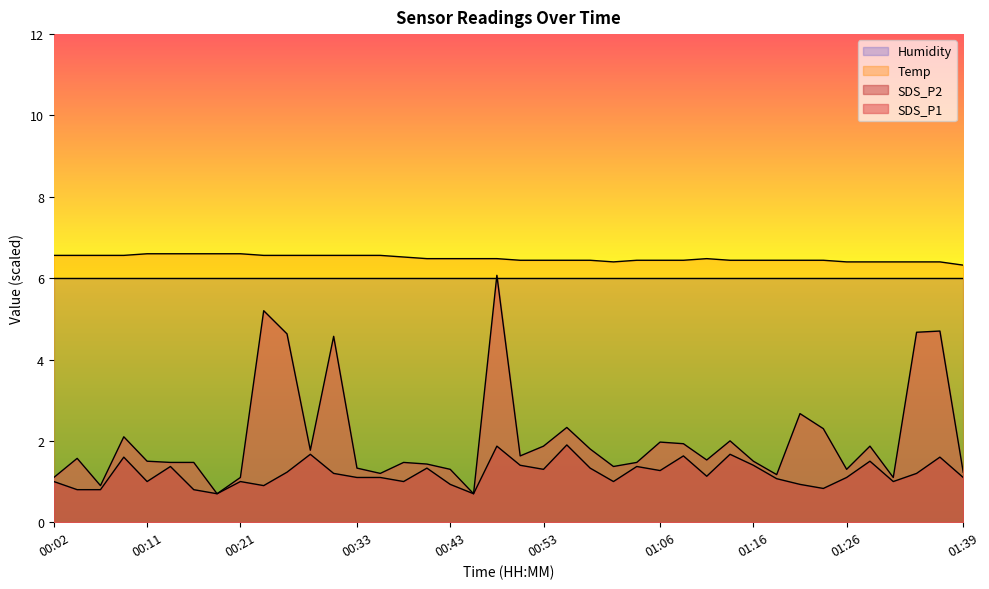

What is the minimum value for SDS_P2?

0.7